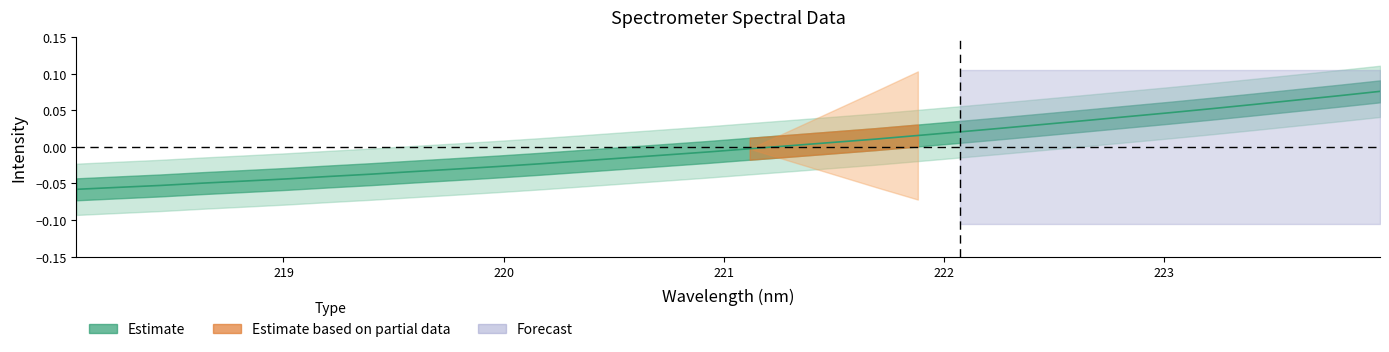

Between 223.7895 and 219.2067, which is larger?

223.7895